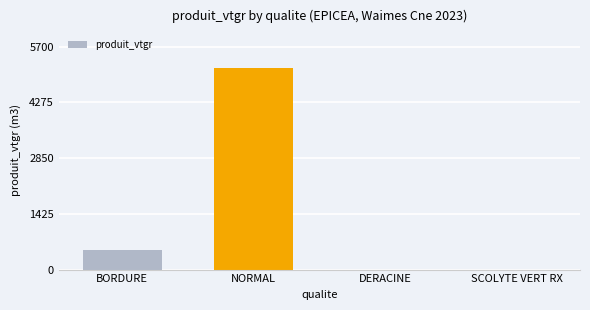

At which label is the value closest to 2581?

BORDURE